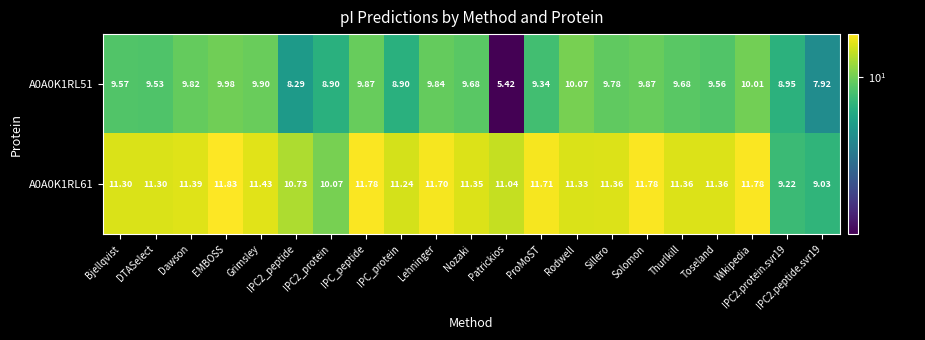

Where does the A0A0K1RL51 series first go above 9?

Bjellqvist